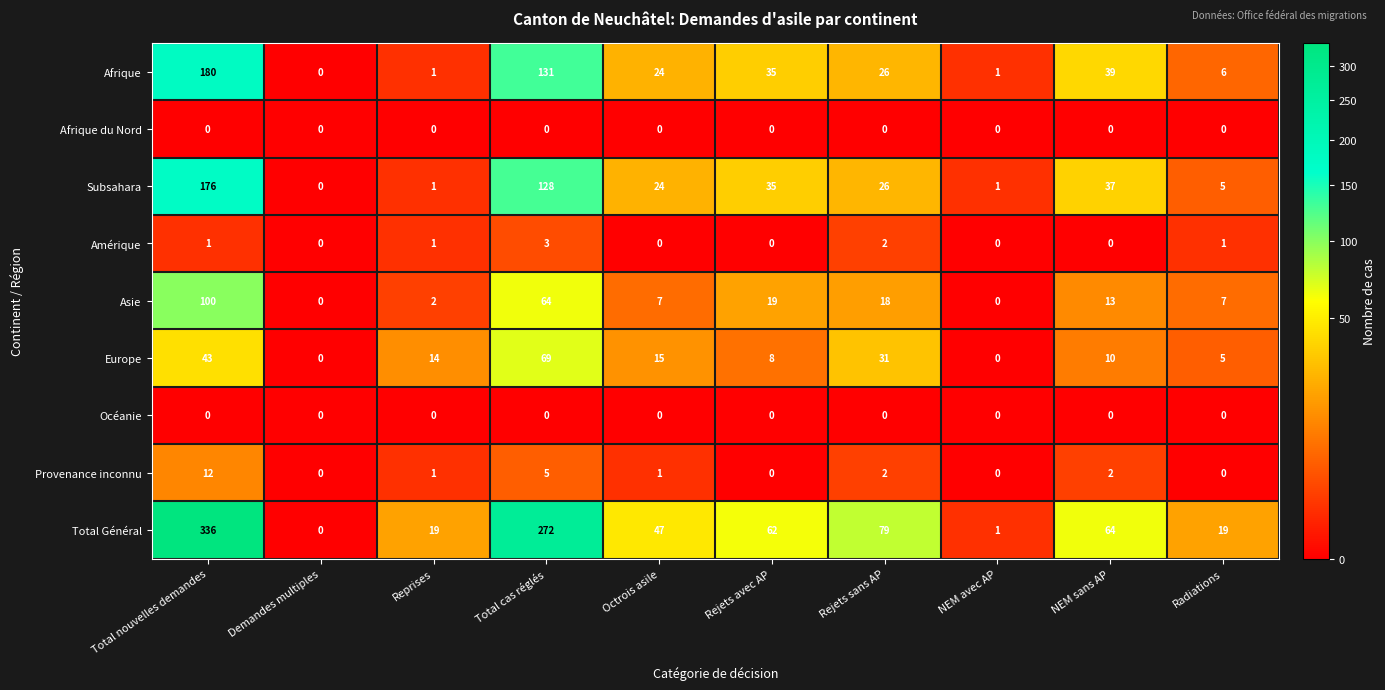

Which series has the largest total across all categories?

Total Général